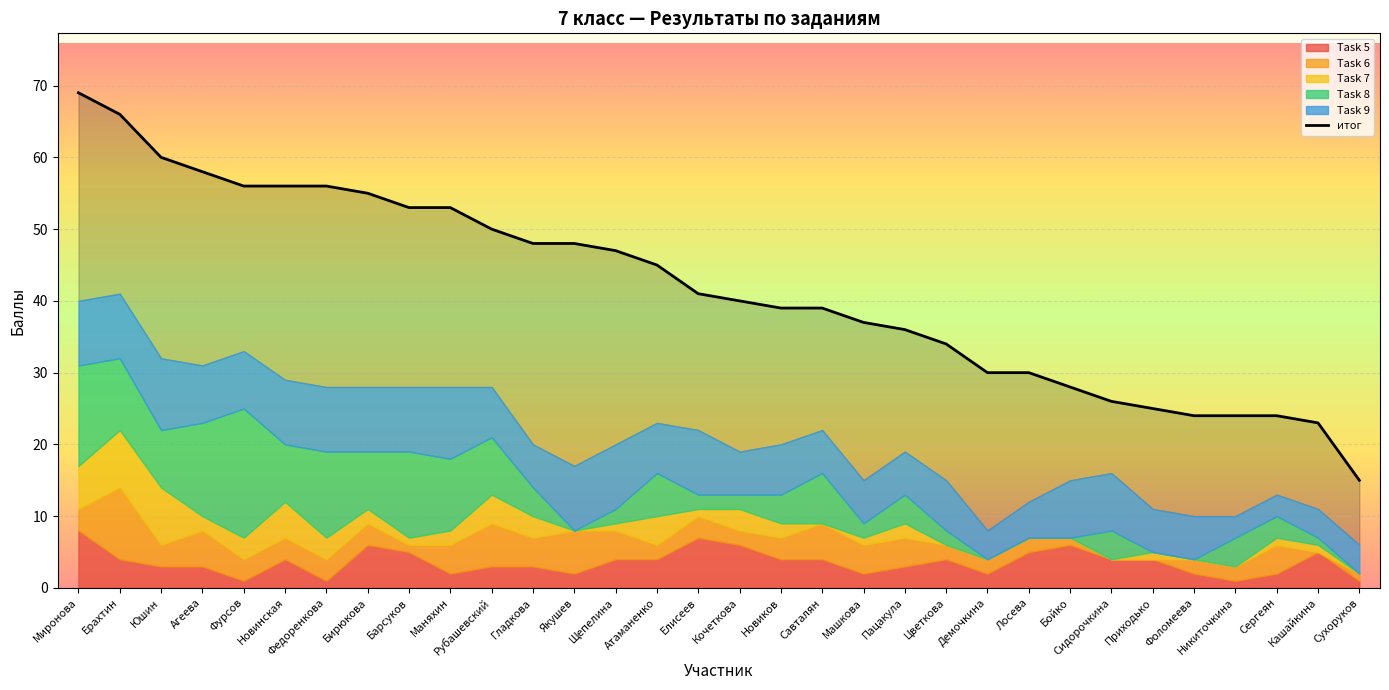

True or false: the data has more than 2 interior local peaks.

False